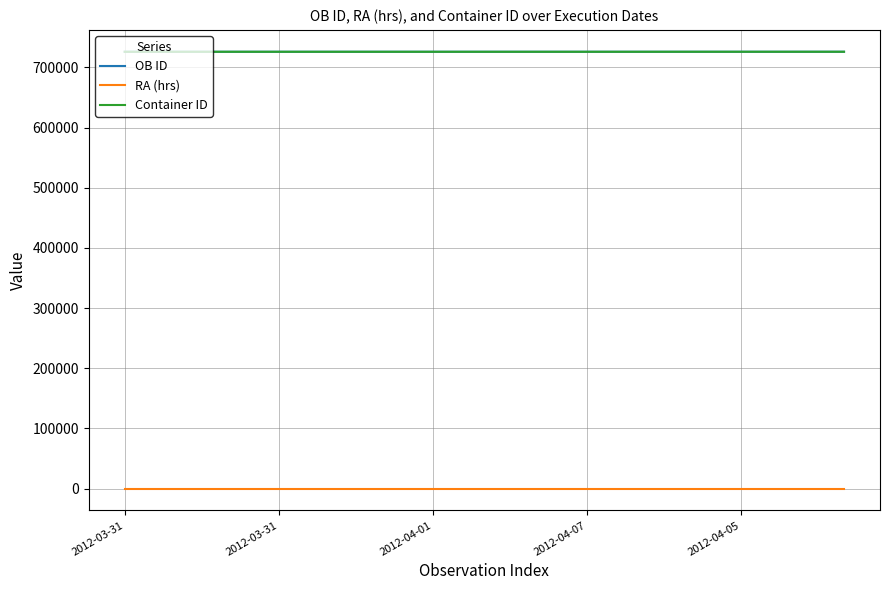

True or false: RA (hrs) and OB ID intersect in this chart.

False